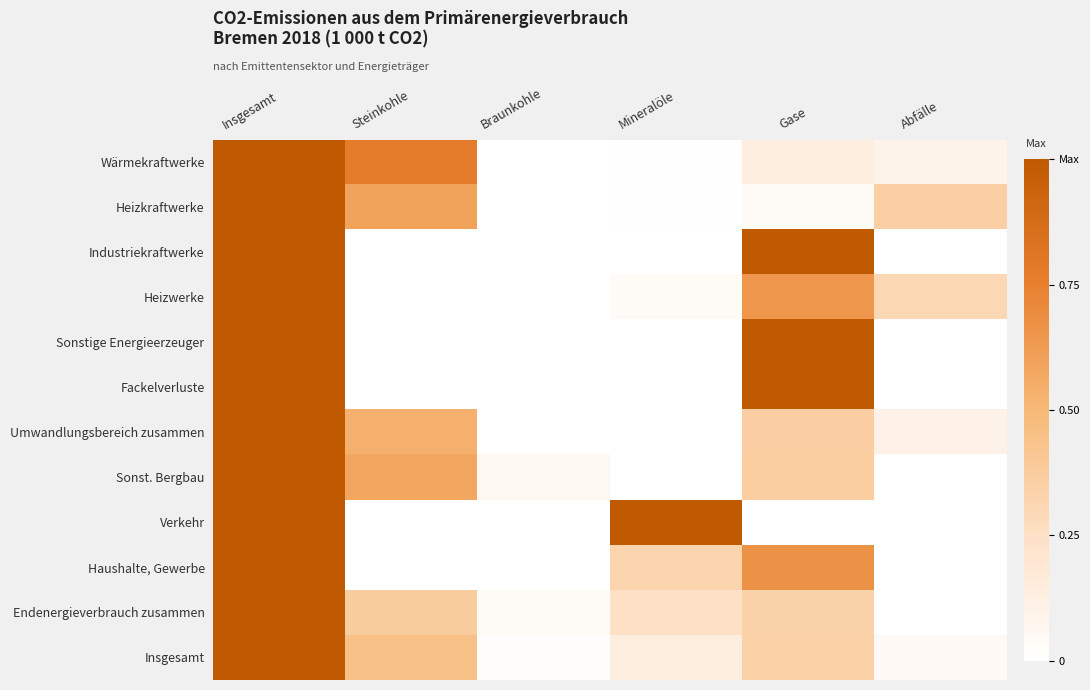

What is the difference between the highest and lowest values at Abfälle?

0.4